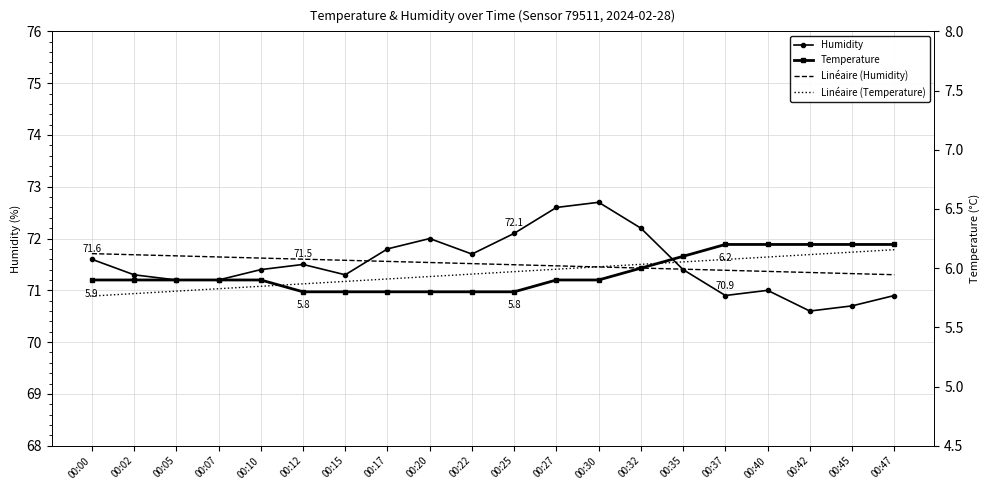

Which series has the largest total across all categories?

Humidity